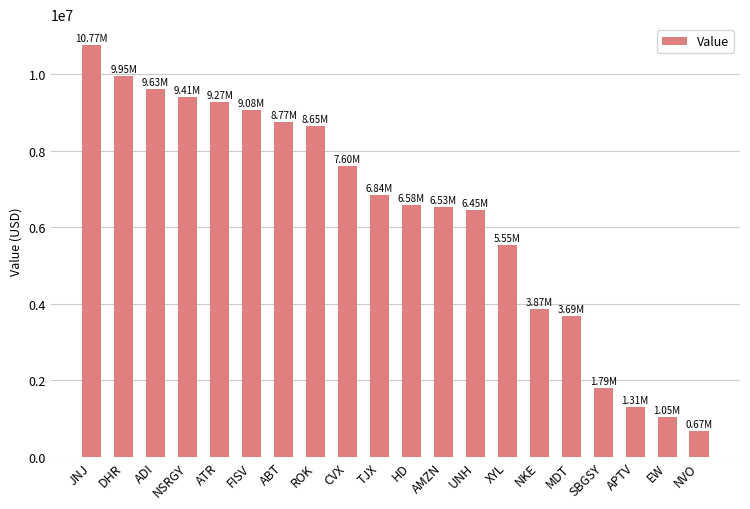

Which label corresponds to the largest value in the chart?

JNJ